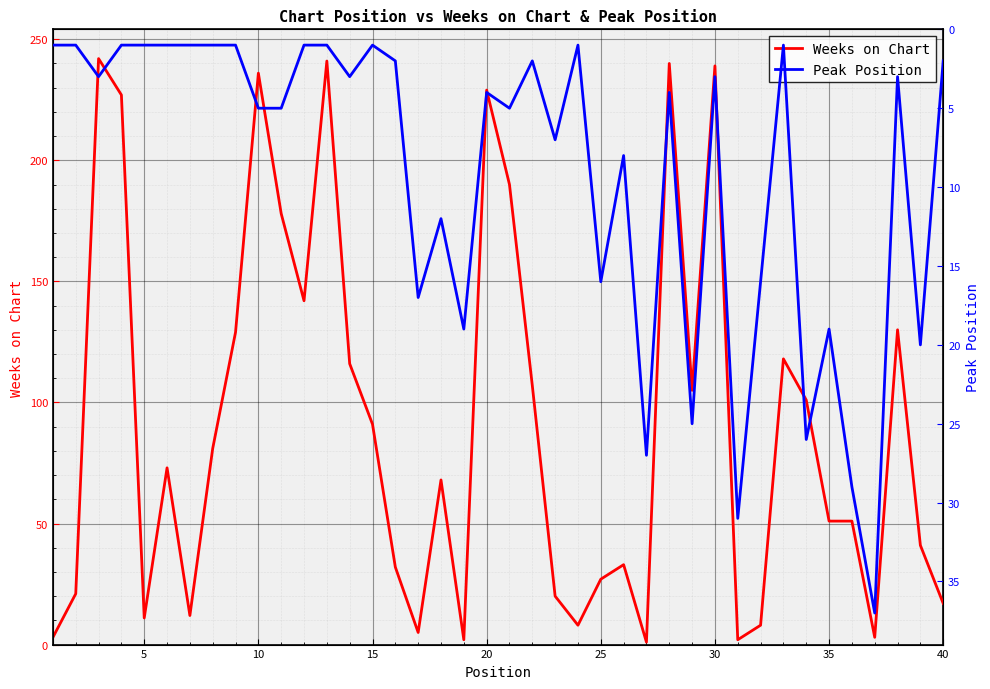

What is the difference between the second highest and minimum values in the Peak Position series?

30